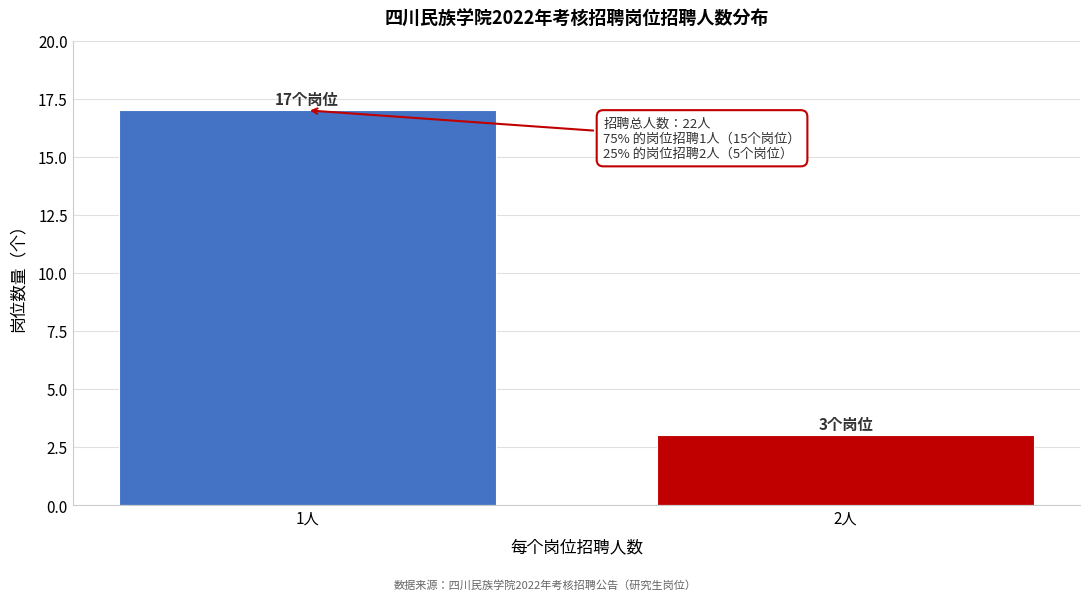

Reading right to left, list all the values displayed in this chart.

2人=3	1人=17